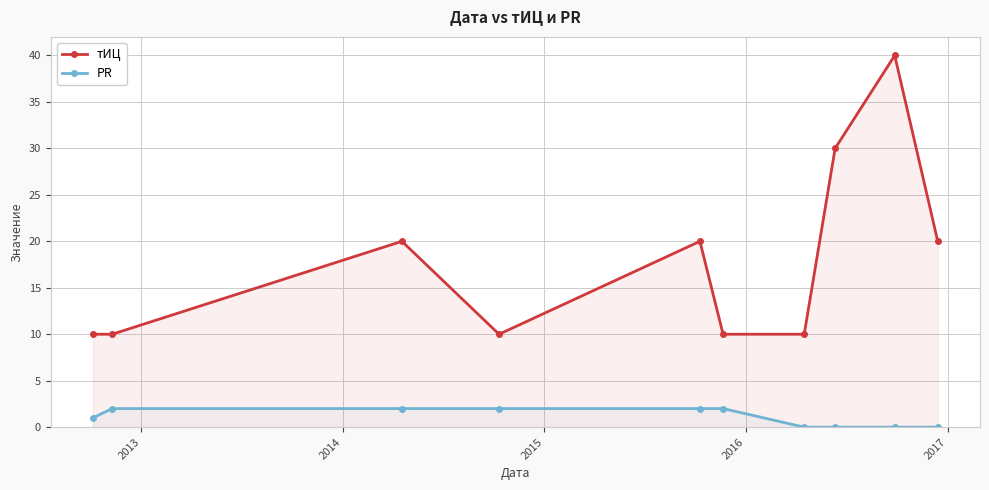

What is the value of the тИЦ point at the 9th from the left?

40